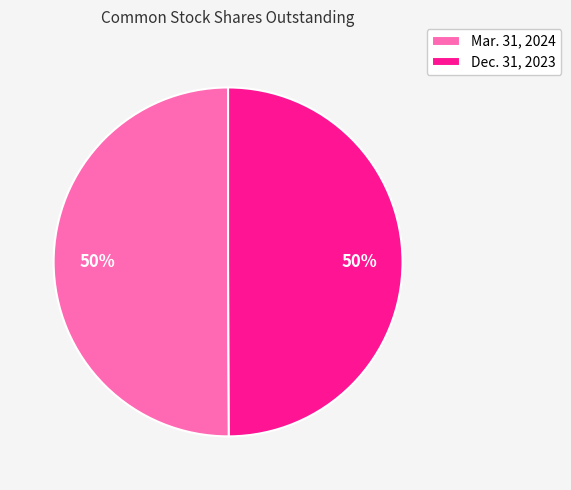

Count the number of slices in the pie.

2